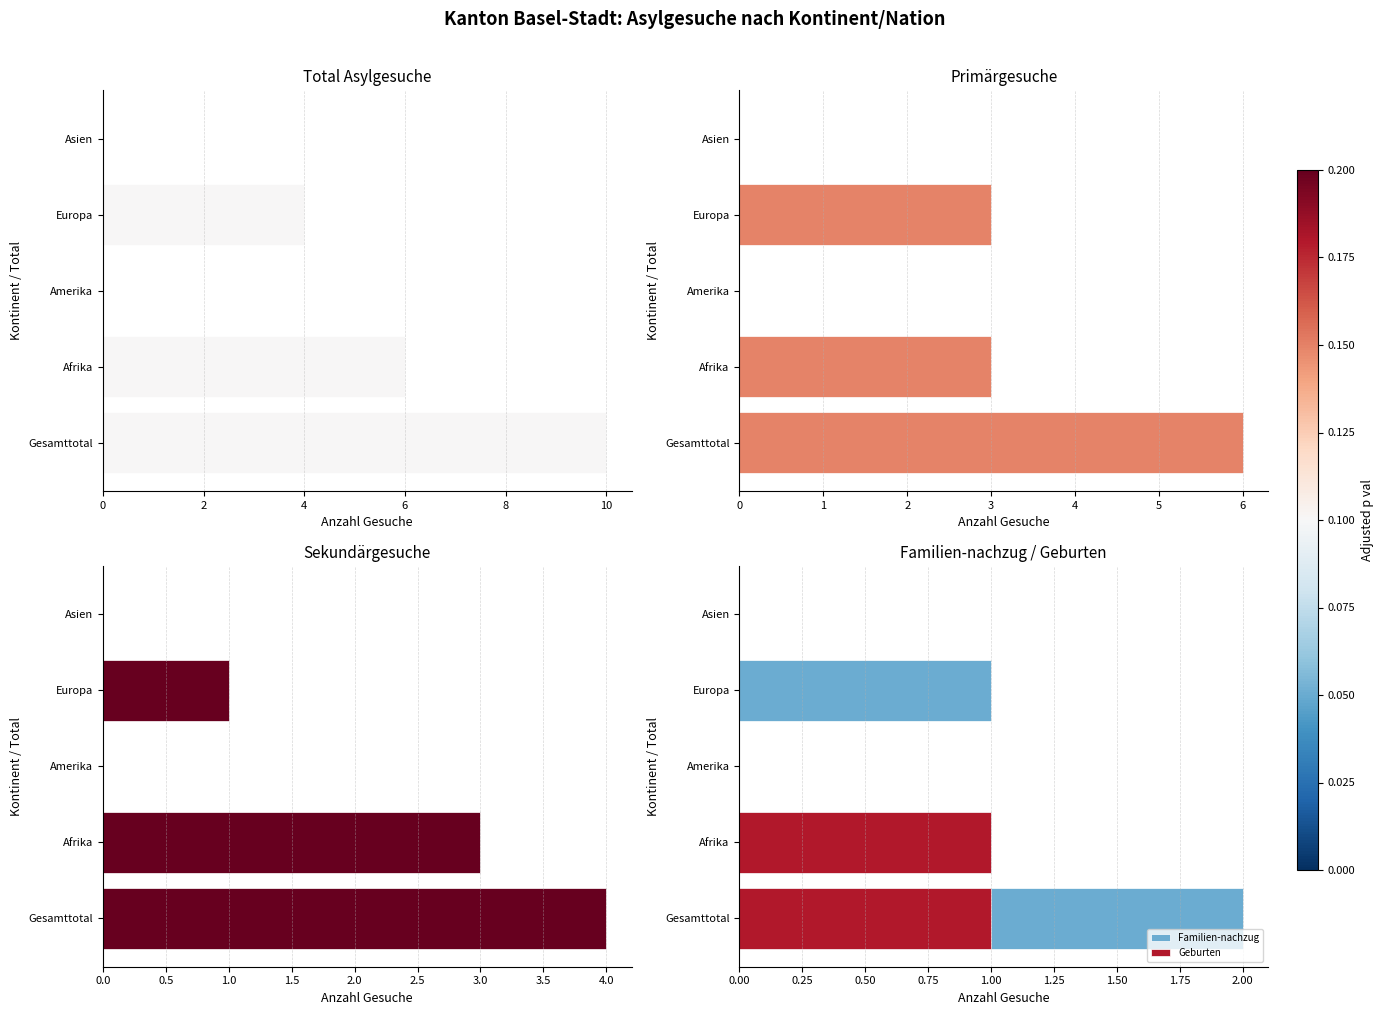

At Gesamttotal, list the series in order from smallest to largest.

Geburten, Familien-nachzug, Sekundärgesuche, Primärgesuche, Total Asylgesuche